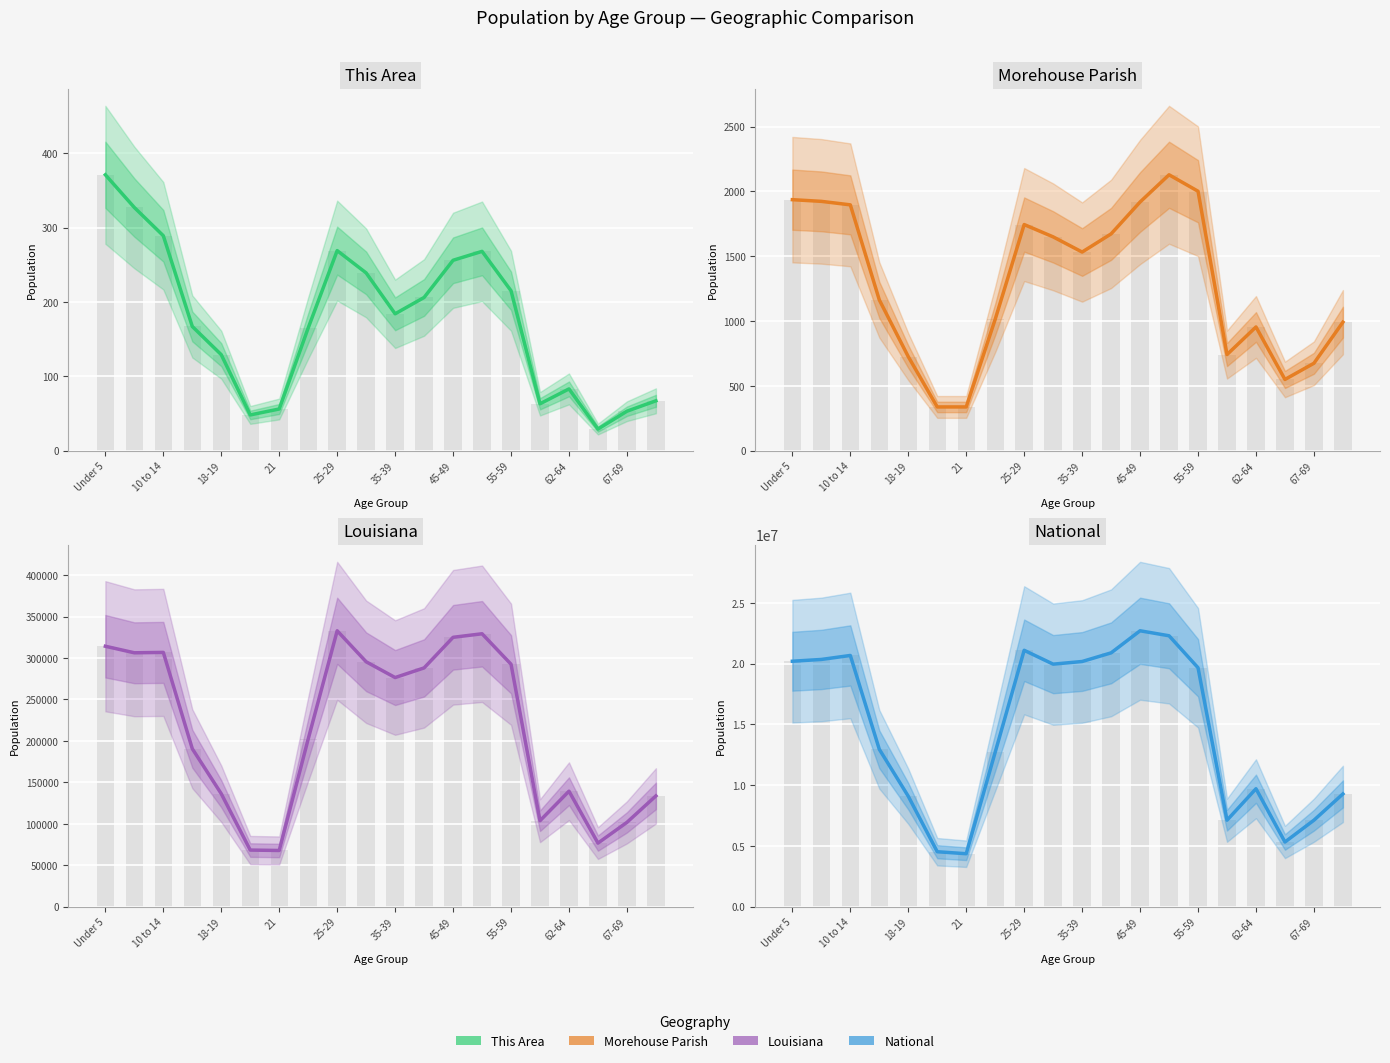

What is the maximum value for Morehouse Parish?

2128